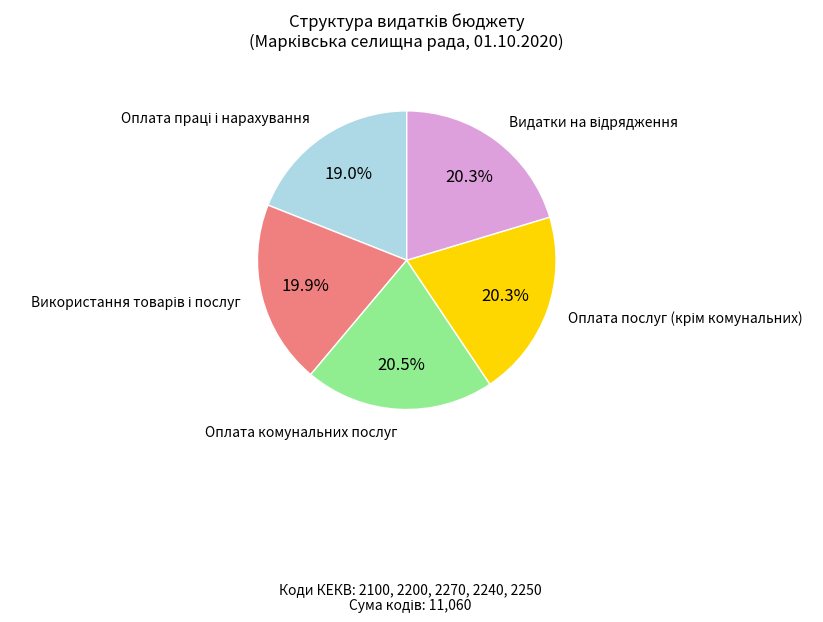

Does any single category account for the majority?

No